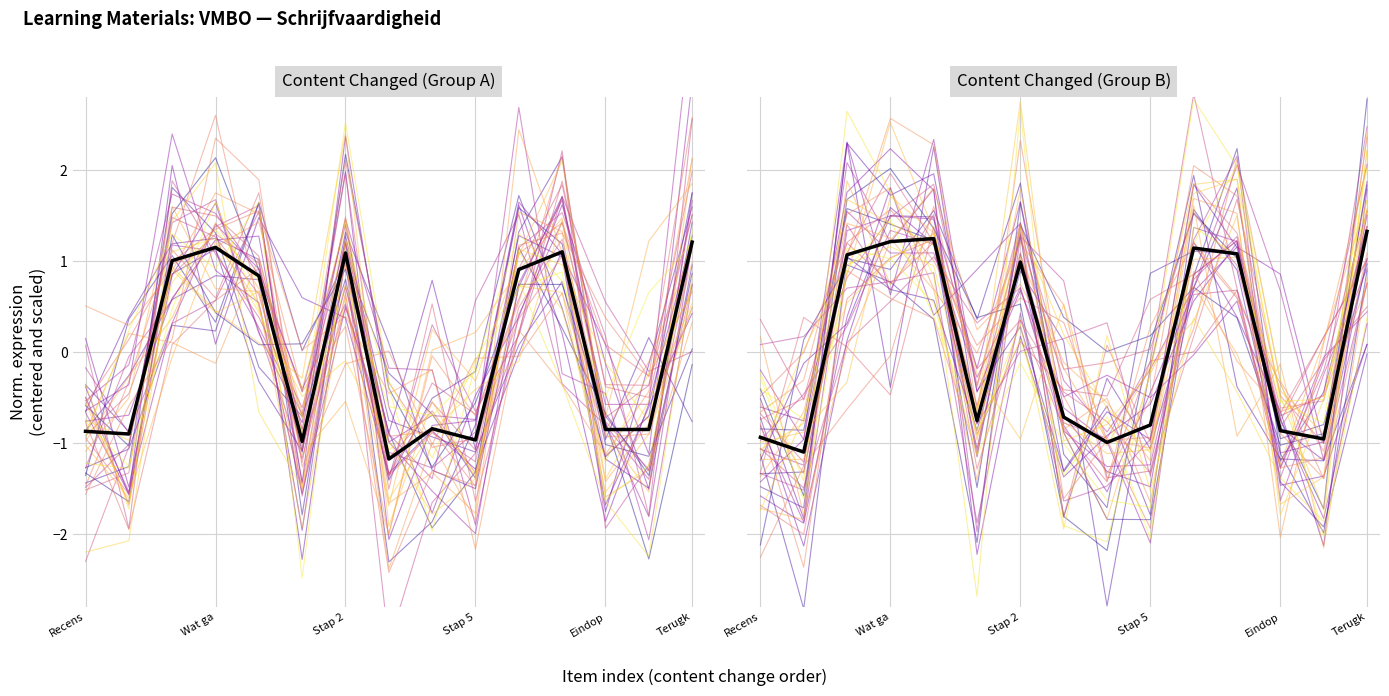

Read the Mean trend value at 11.

1.1